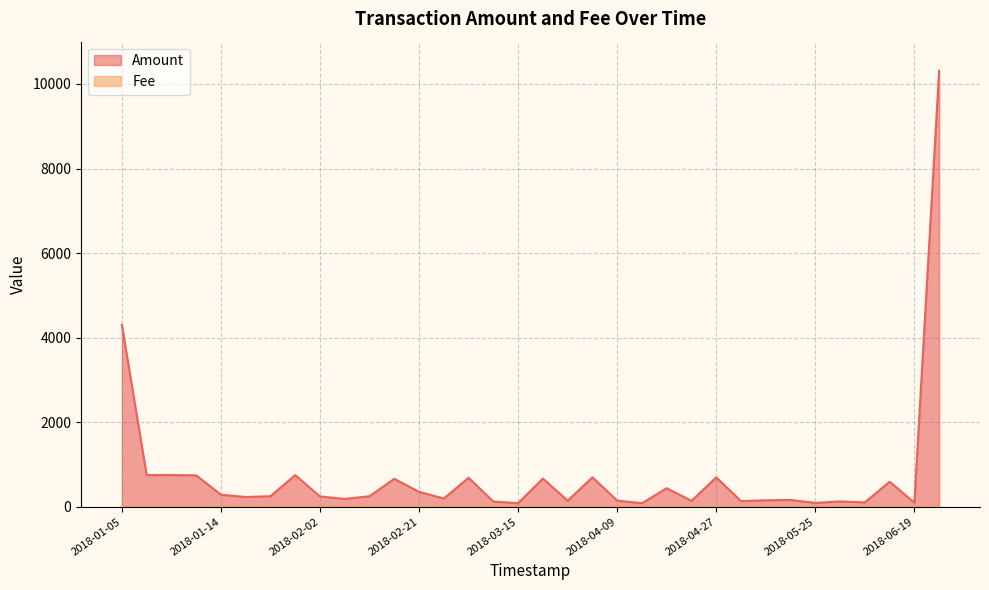

True or false: Fee and Amount intersect in this chart.

False